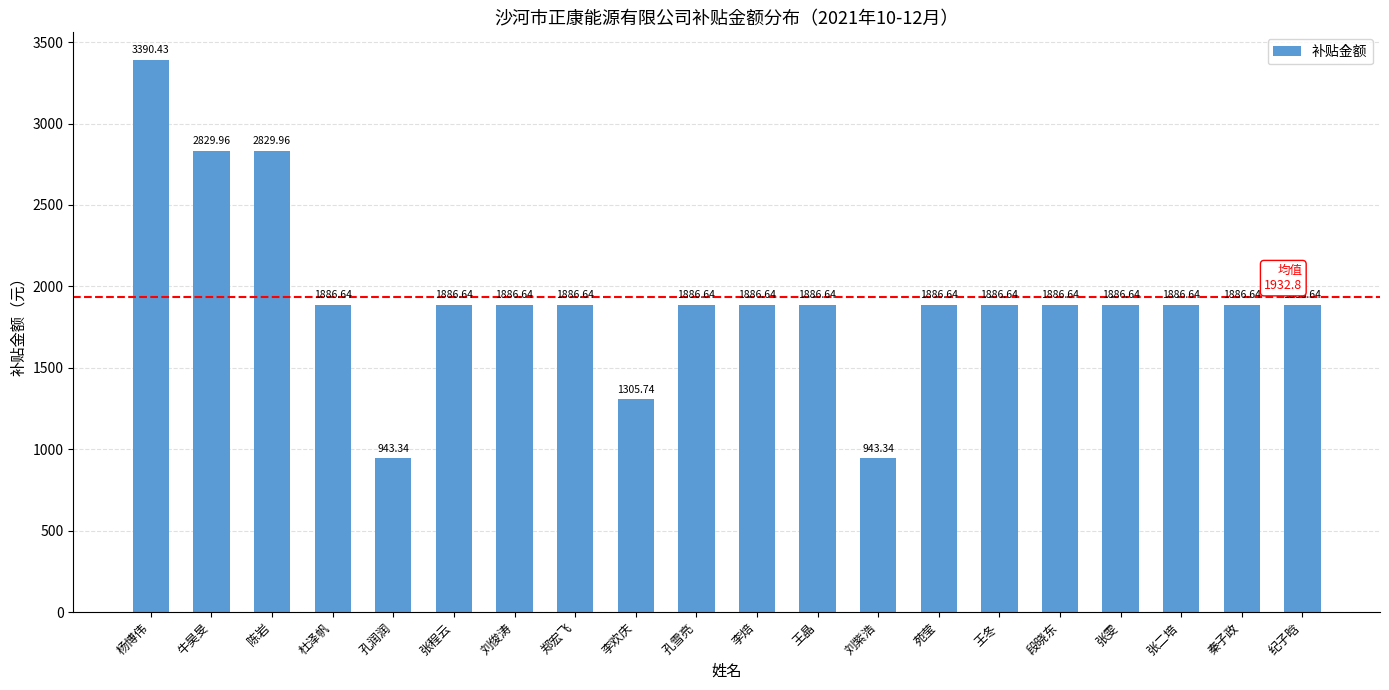

Count the number of values greater than 1886.

17